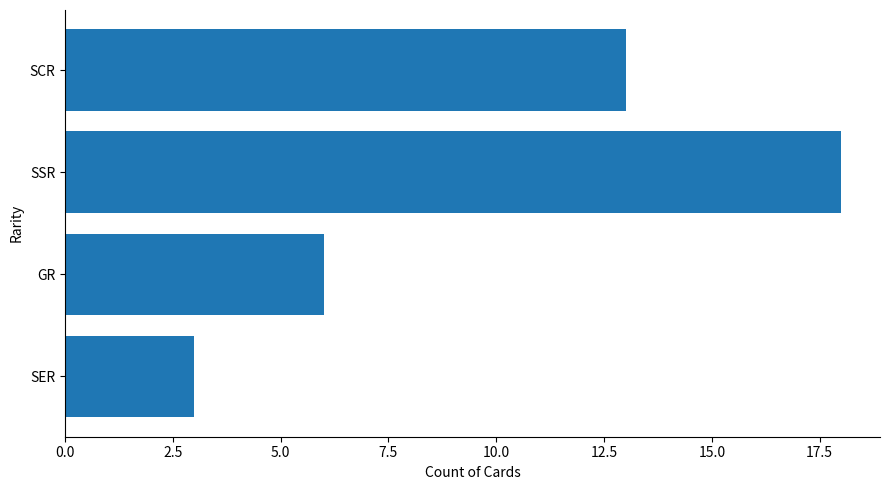

What is the minimum value shown in the chart?

3